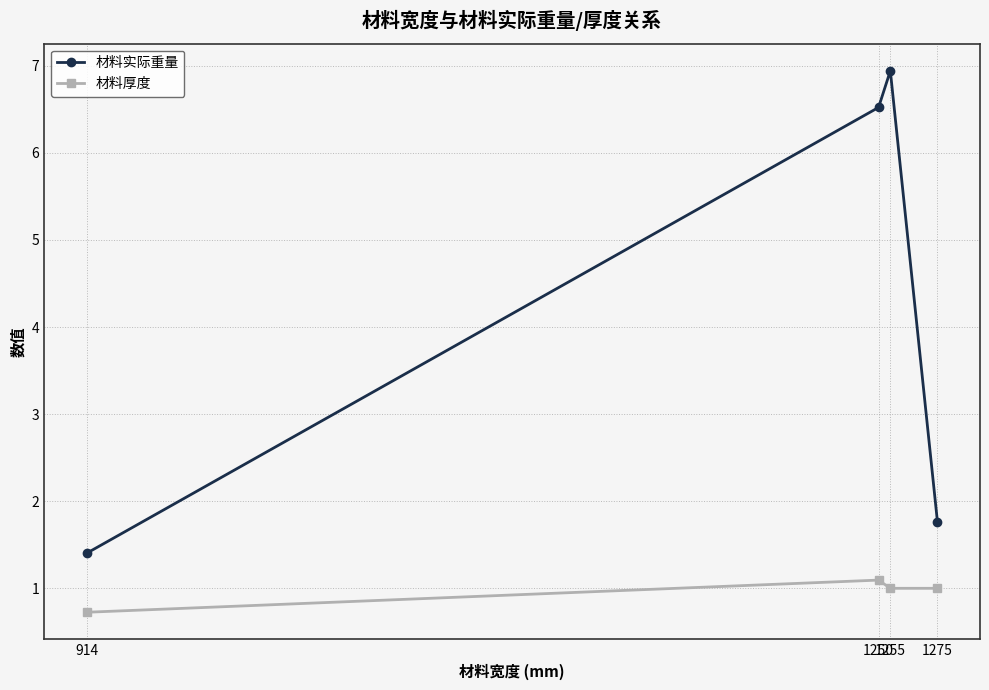

How many data points does each series have?

4